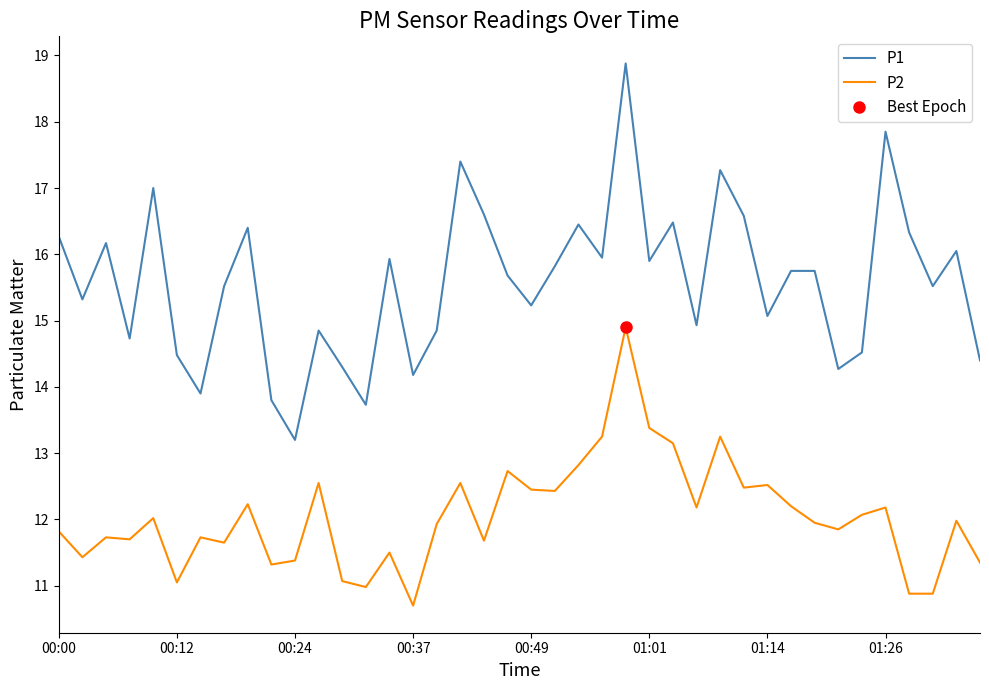

What is the difference between the highest and lowest values at 12?

3.2